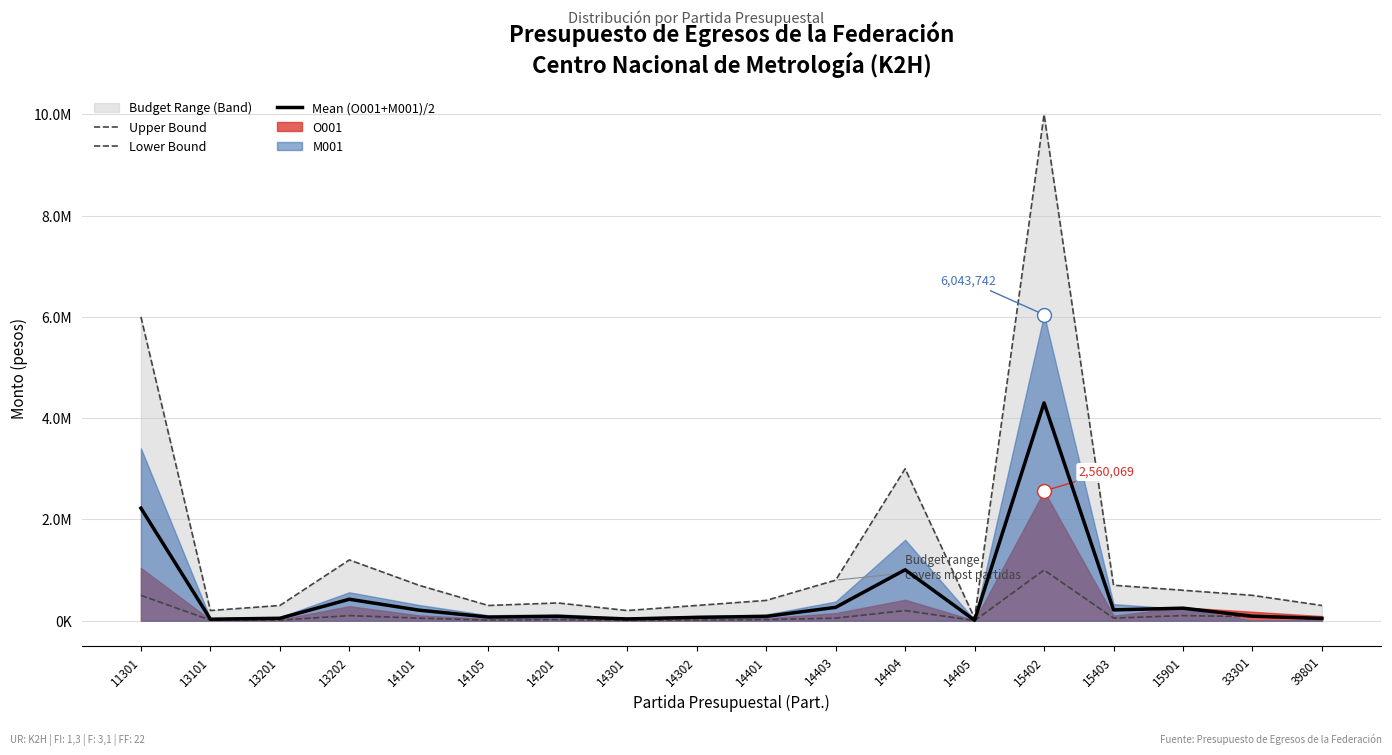

At which category does Upper Bound reach its first local peak?

13202